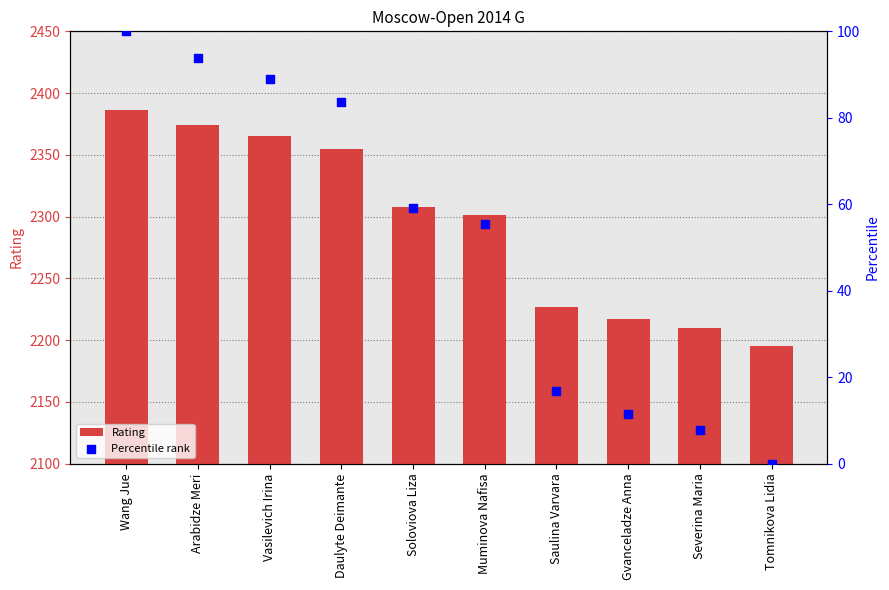

What is the total value across all series at Wang Jue?

2486.0